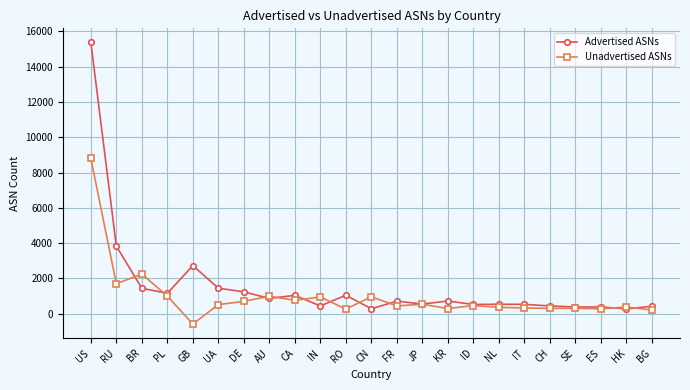

Is it true that Advertised ASNs equals 584 at GB?

False